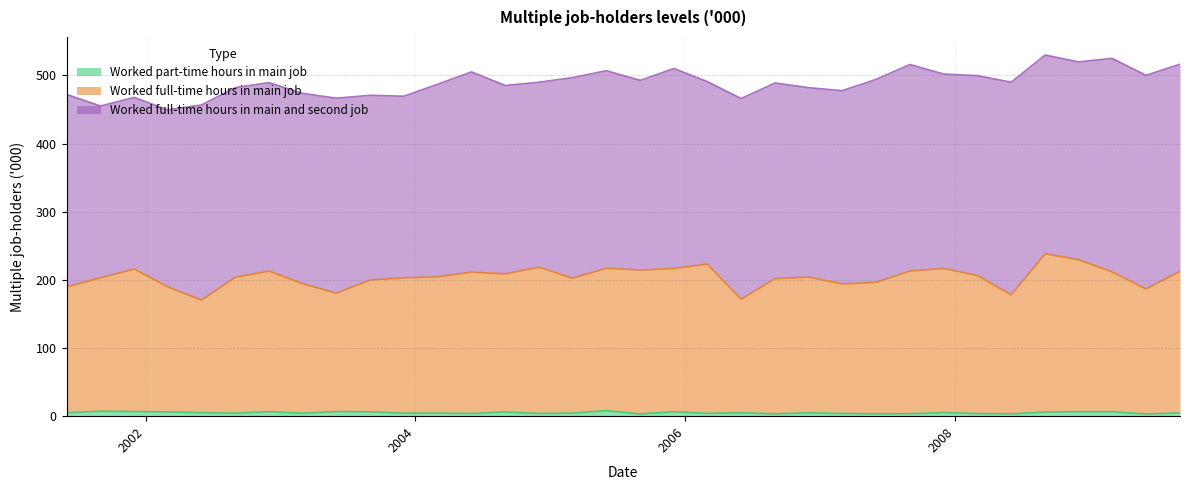

What are all the series names shown in the legend?

Worked part-time hours in main job, Worked full-time hours in main job, Worked full-time hours in main and second job